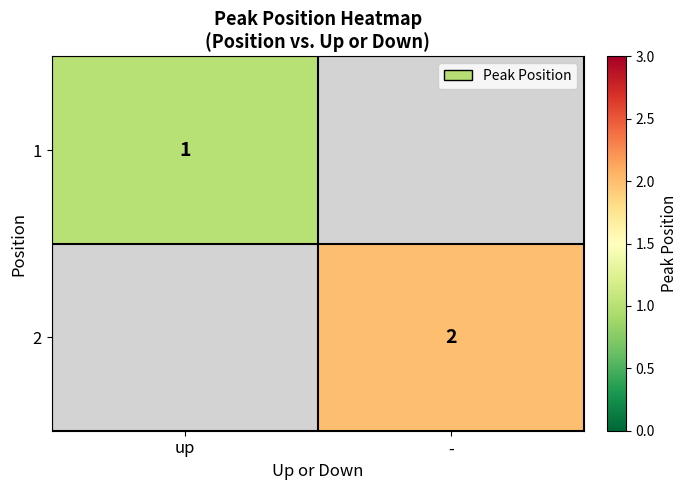

Is it true that 1 equals 0 at up?

False